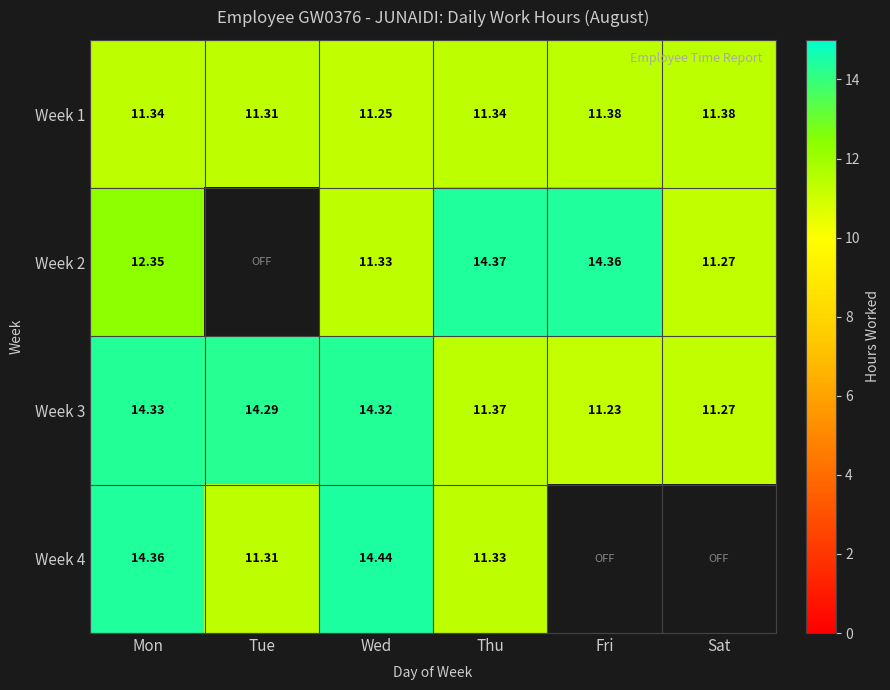

Is the value of Week 2 at Sat greater than the value of Week 3 at Tue?

No